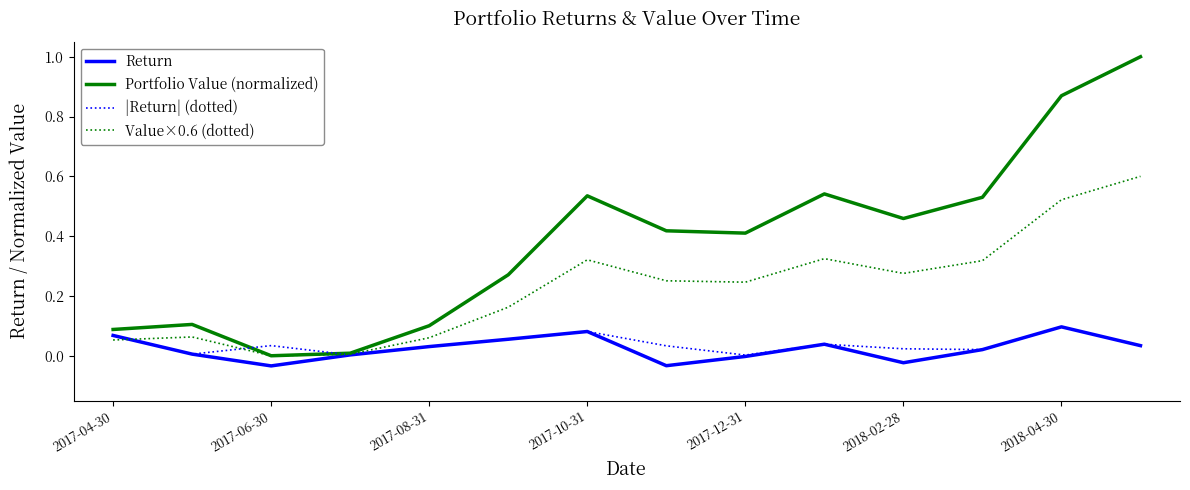

What is the sum of all Value×0.6 (dotted) values?

3.2